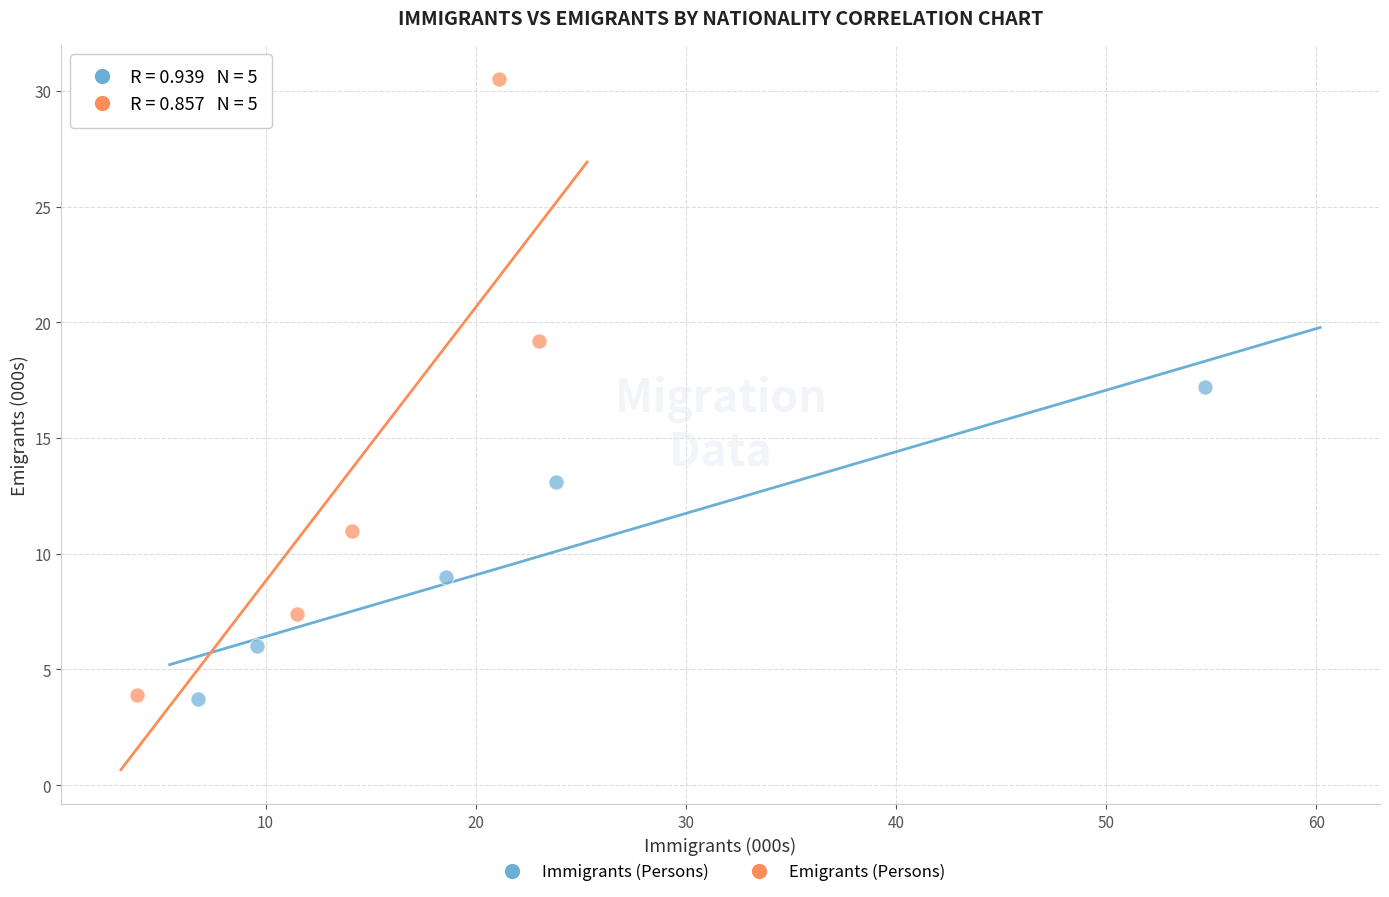

Which series has the widest spread of Y values?

Emigrants (Persons)